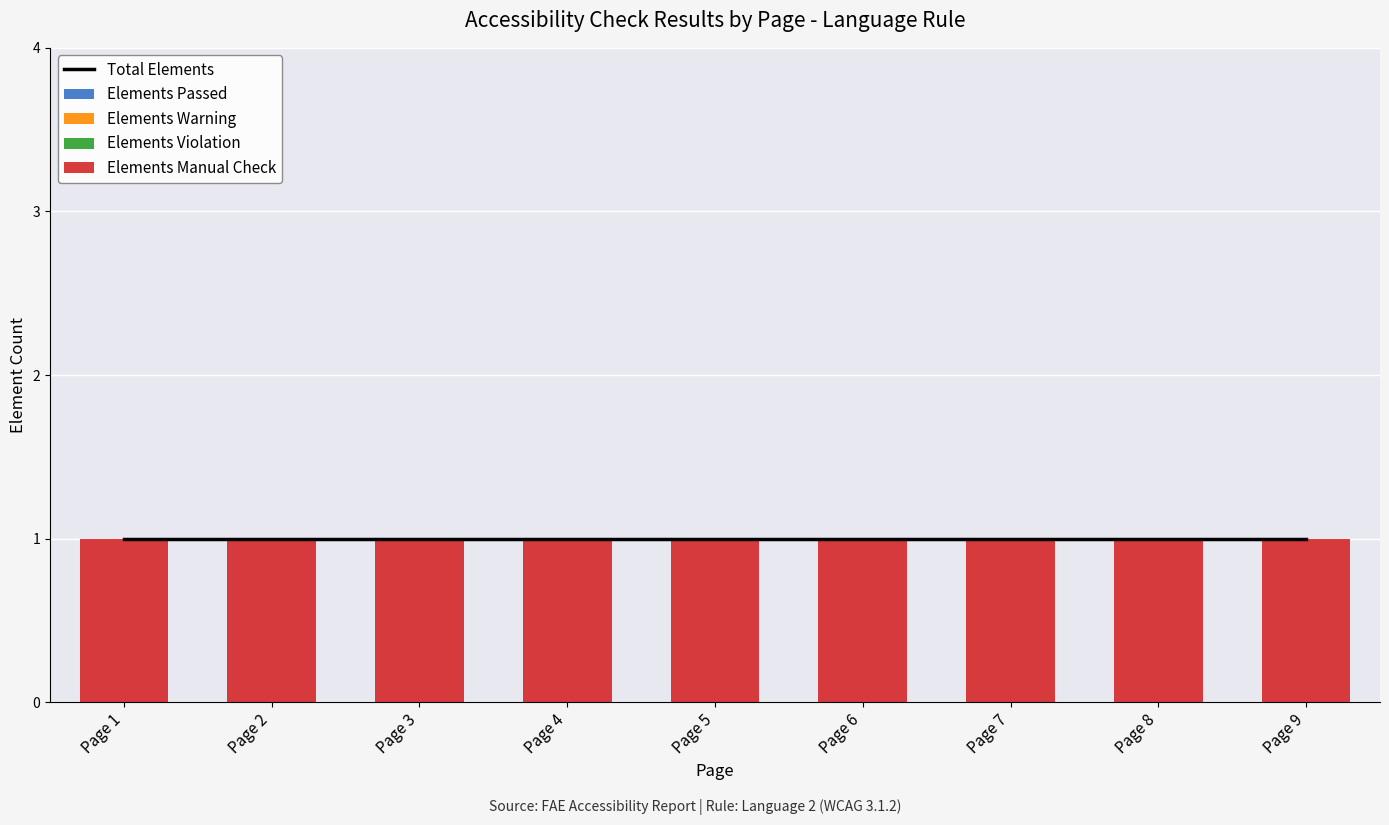

At how many categories does at least one series exceed 0?

9